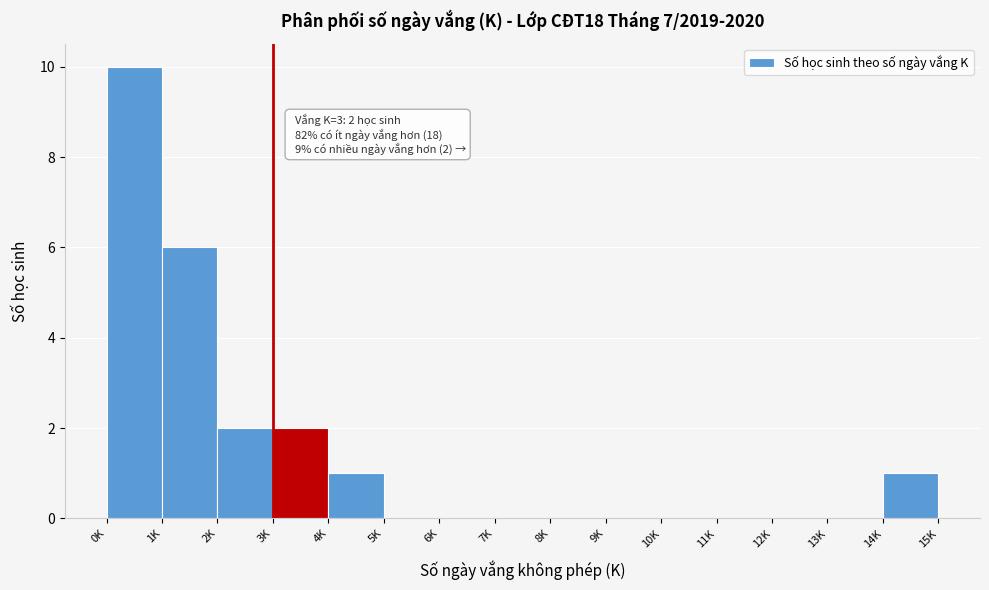

Reading right to left, what are all the values shown in this chart?

14K=1	13K=0	12K=0	11K=0	10K=0	9K=0	8K=0	7K=0	6K=0	5K=0	4K=1	3K=2	2K=2	1K=6	0K=10